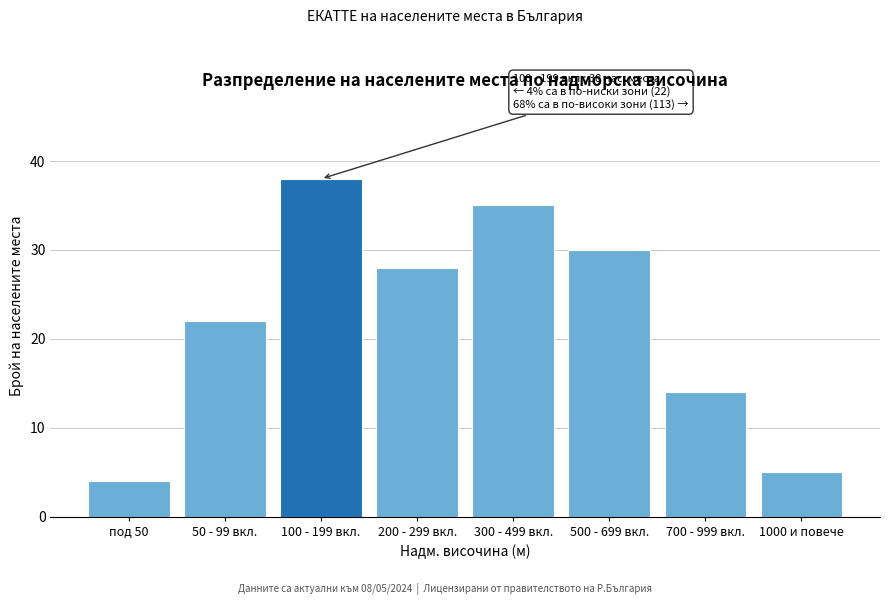

Reading left to right, transcribe all the data shown in this chart.

4	22	38	28	35	30	14	5